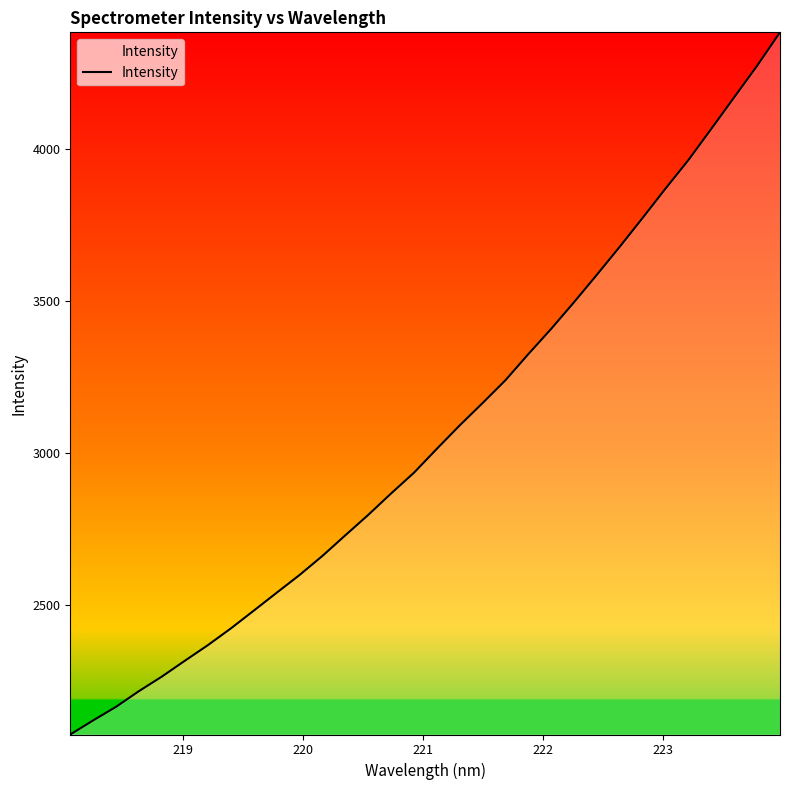

What is the difference between the maximum and minimum values?

2310.7